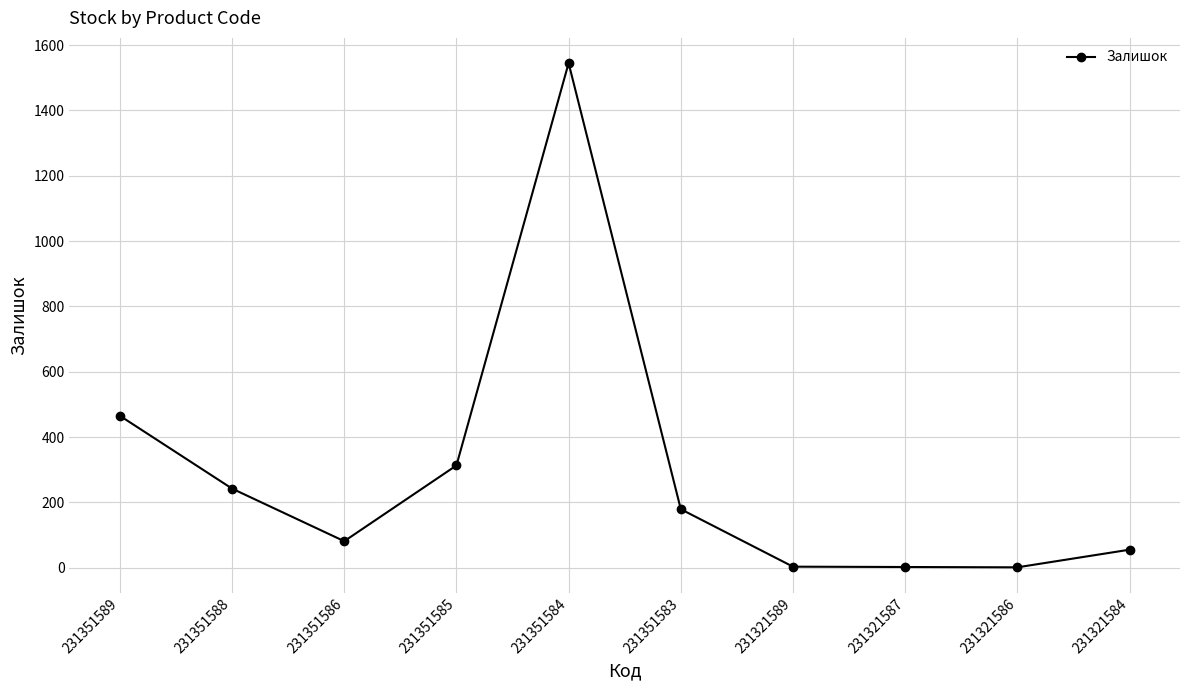

What is the difference between the values at 231351584 and 231321584?

1490